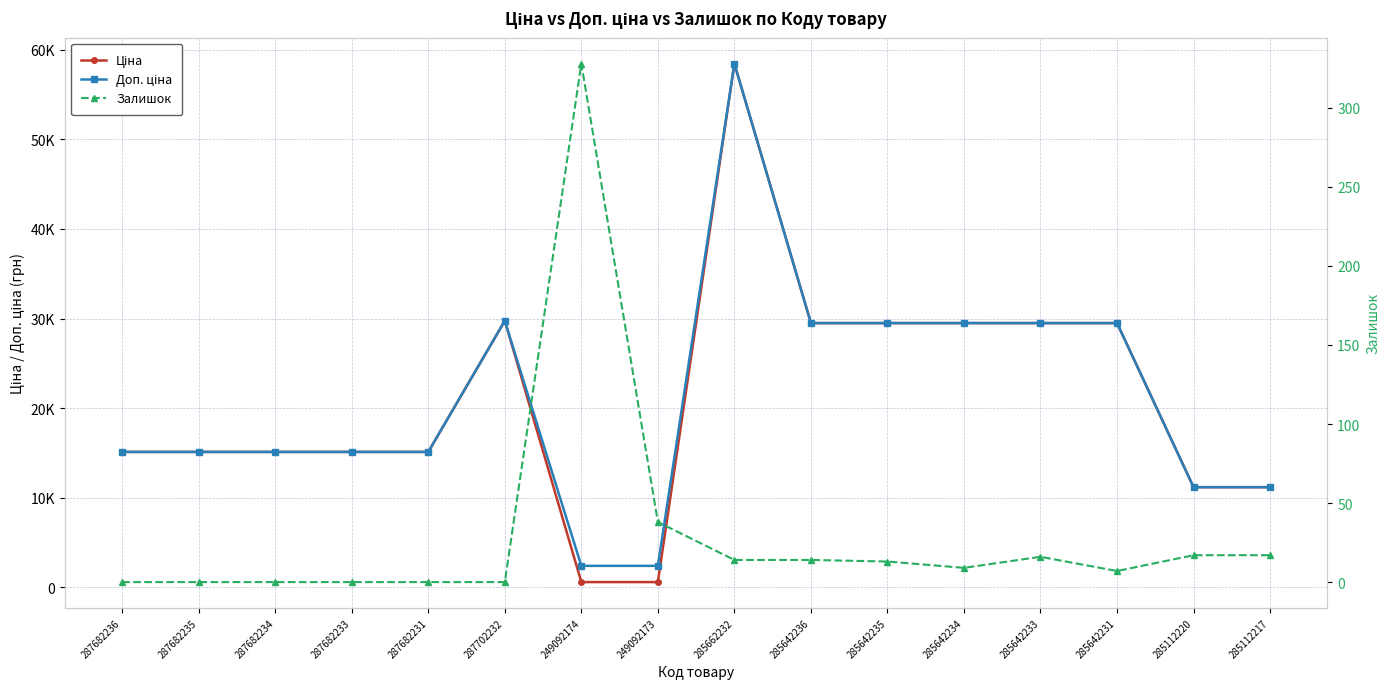

What is the label of the 5th point from the right?

285642234